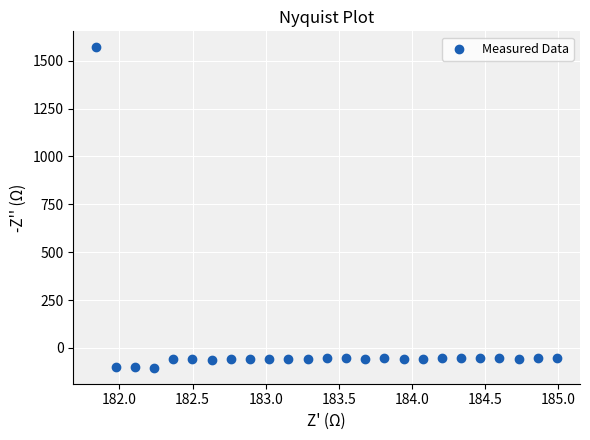

What is the range of X values (max minus min)?

3.1